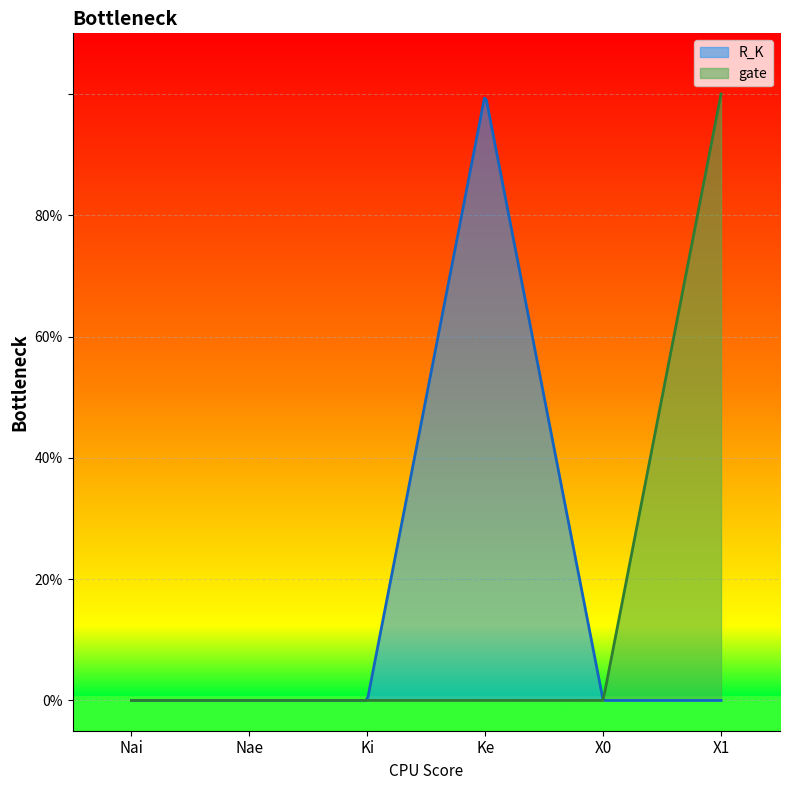

Is it true that gate equals 2 at X1?

False